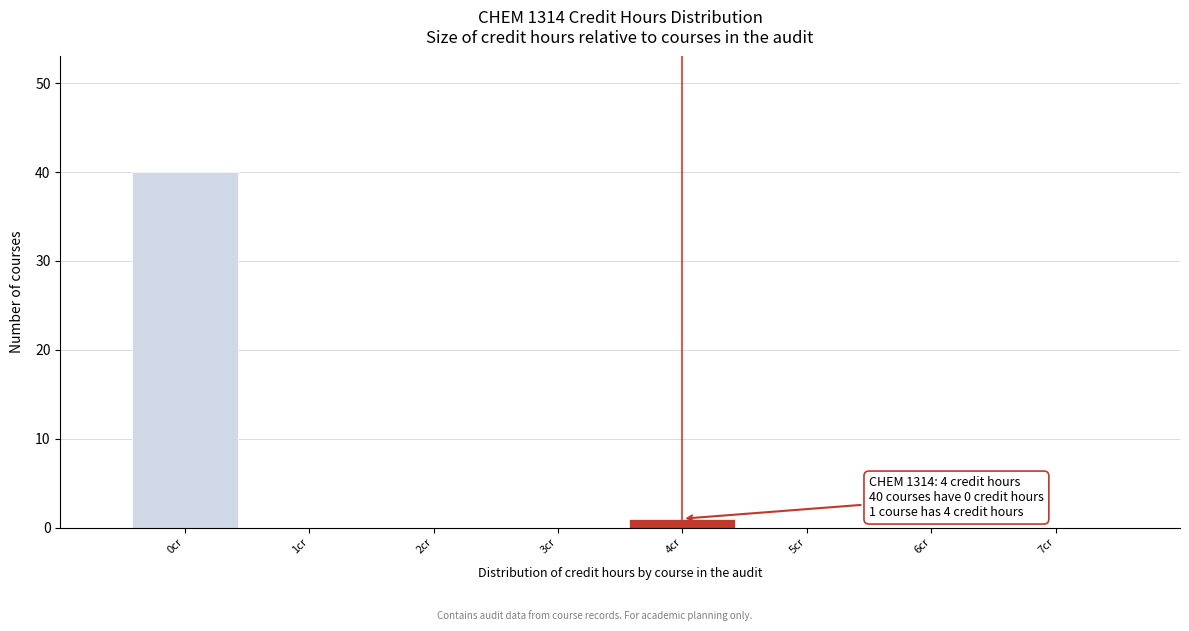

Reading left to right, extract all data points from this chart.

0cr=40	1cr=0	2cr=0	3cr=0	4cr=1	5cr=0	6cr=0	7cr=0